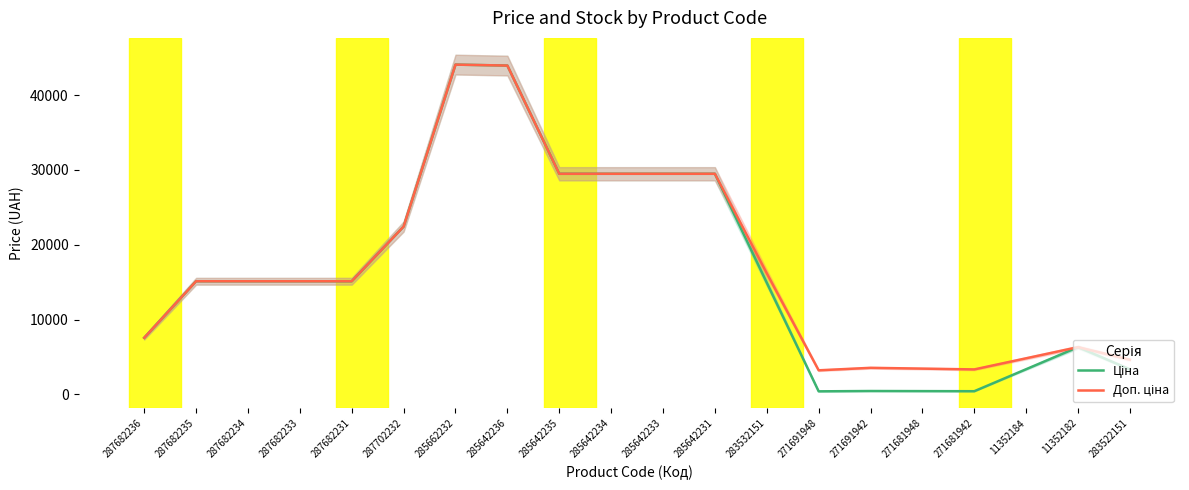

Reading left to right, what are all the values shown in this chart?

Ціна: 7560.0	15120.0	15120.0	15120.0	15120.0	22433.6	44086.9	43959.0	29491.5	29491.5	29491.5	29491.5	14925.7	401.5	443.1	429.8	416.6	3362.7	6308.8	3339.1
Доп. ціна: 7560.0	15120.0	15120.0	15120.0	15120.0	22433.6	44086.9	43959.0	29491.5	29491.5	29491.5	29491.5	16185.1	3211.9	3545.0	3438.7	3332.5	4820.6	6308.8	4632.3